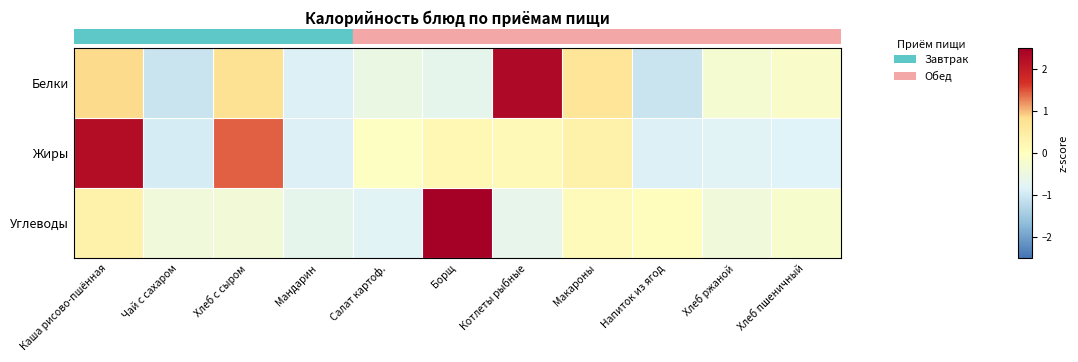

Which category has the lowest value across all series?

Чай с сахаром